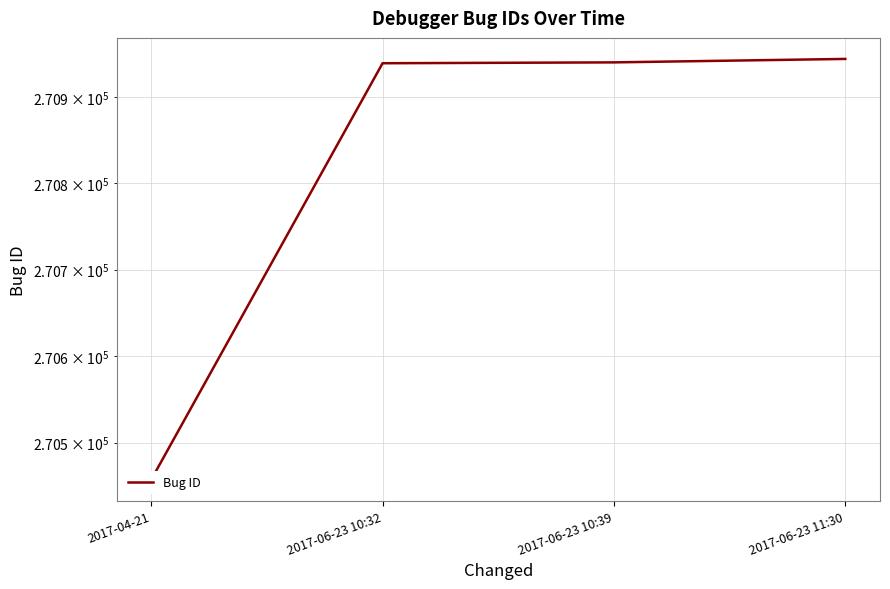

Is this an area chart (filled region under the line)?

No